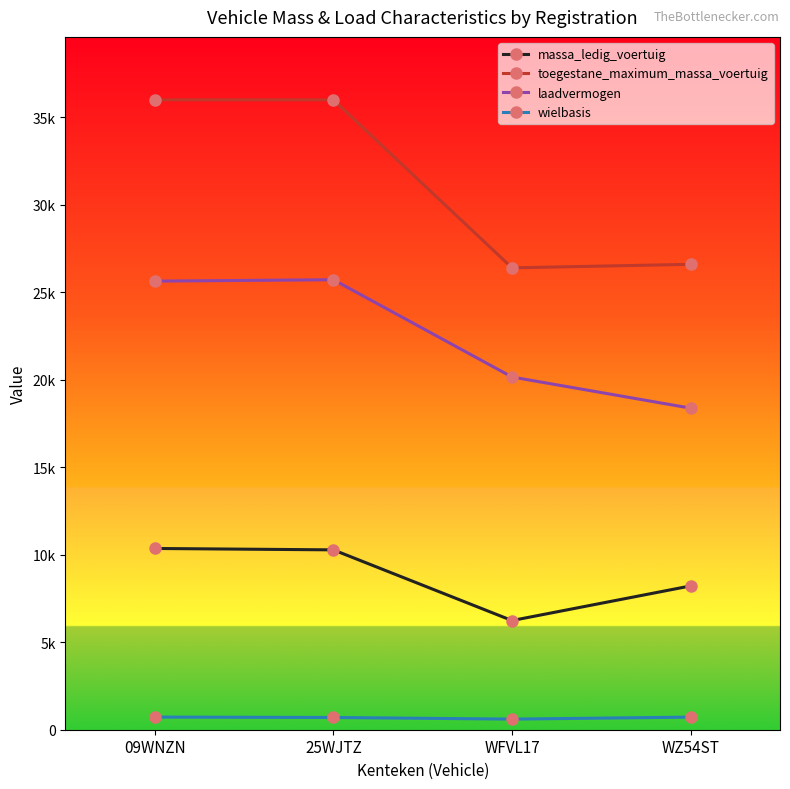

What is the lowest value of the massa_ledig_voertuig series?

6240